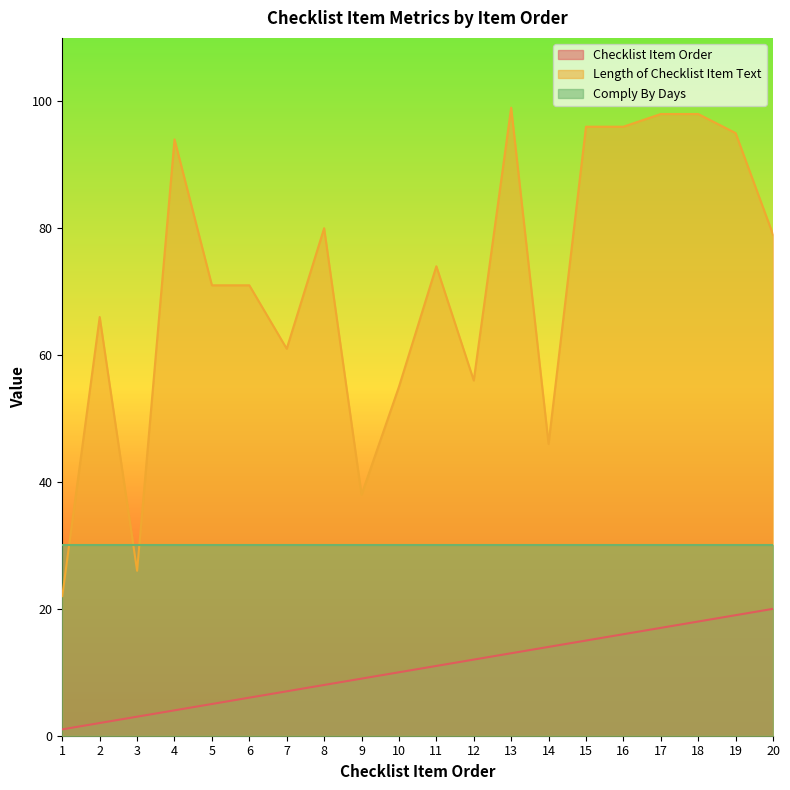

Which has a higher value, 2 or 19?

19